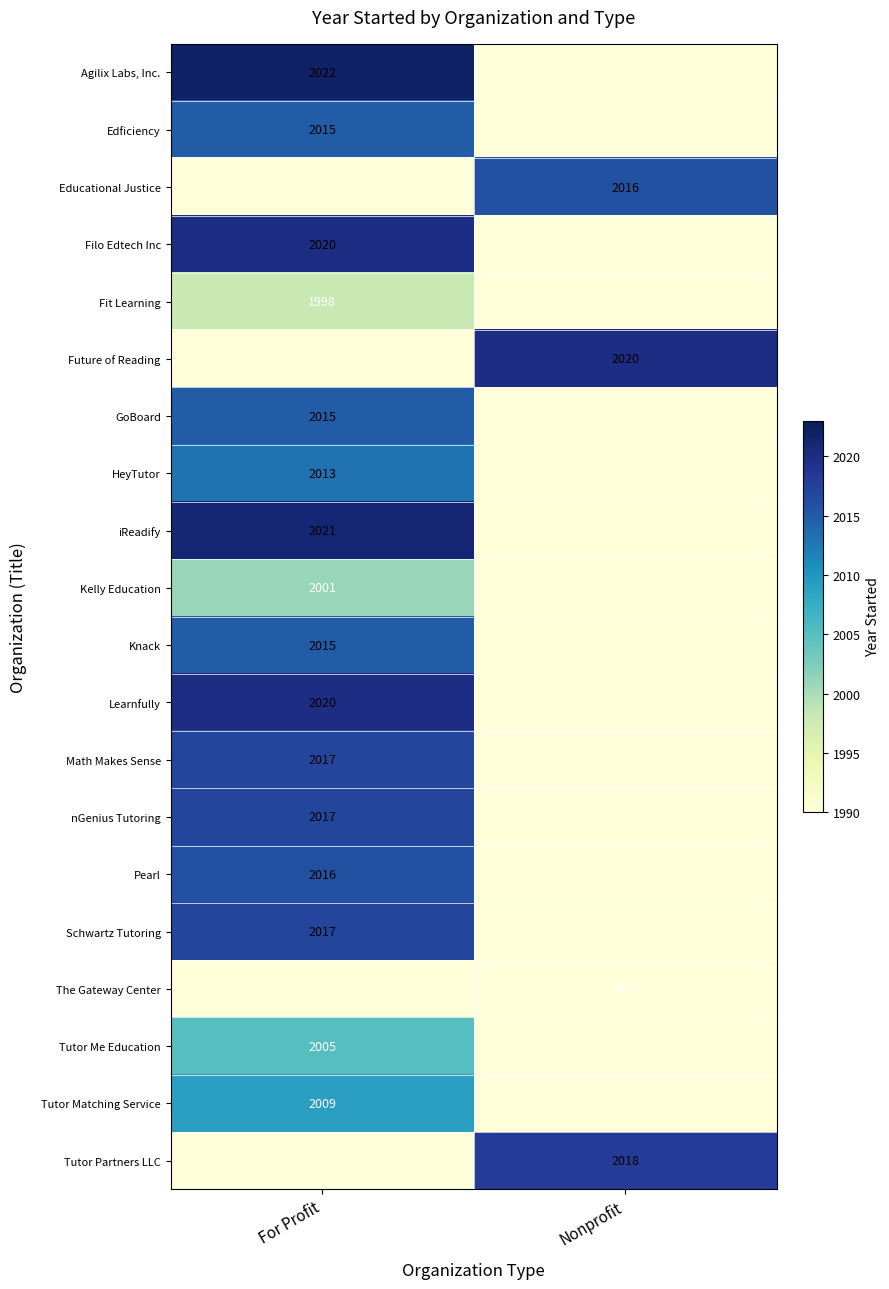

Is it true that Tutor Matching Service equals 2009 at For Profit?

True